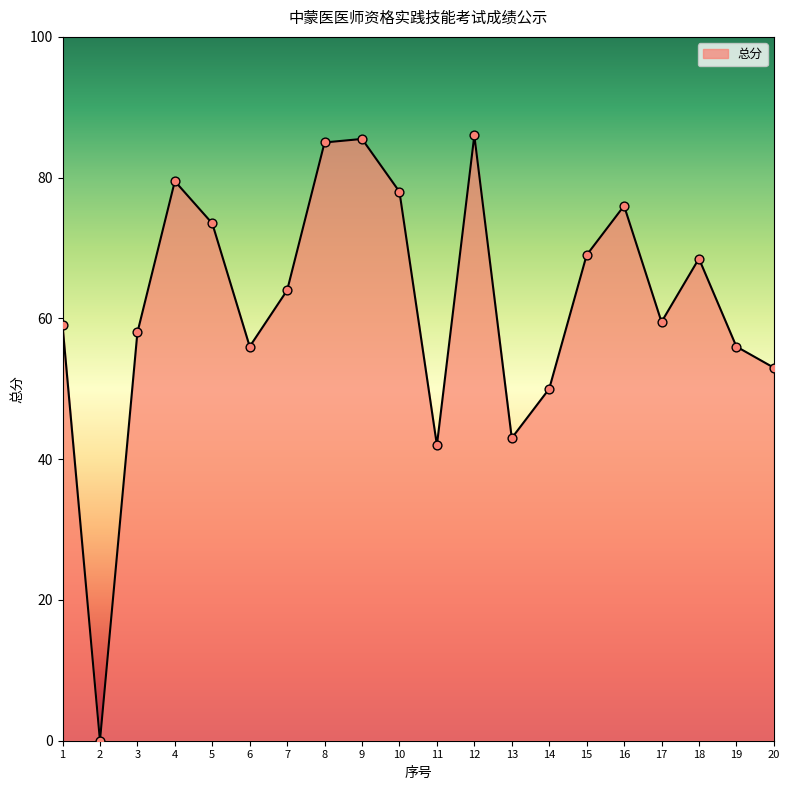

What is the change in value from 2 to 6?

+56.0